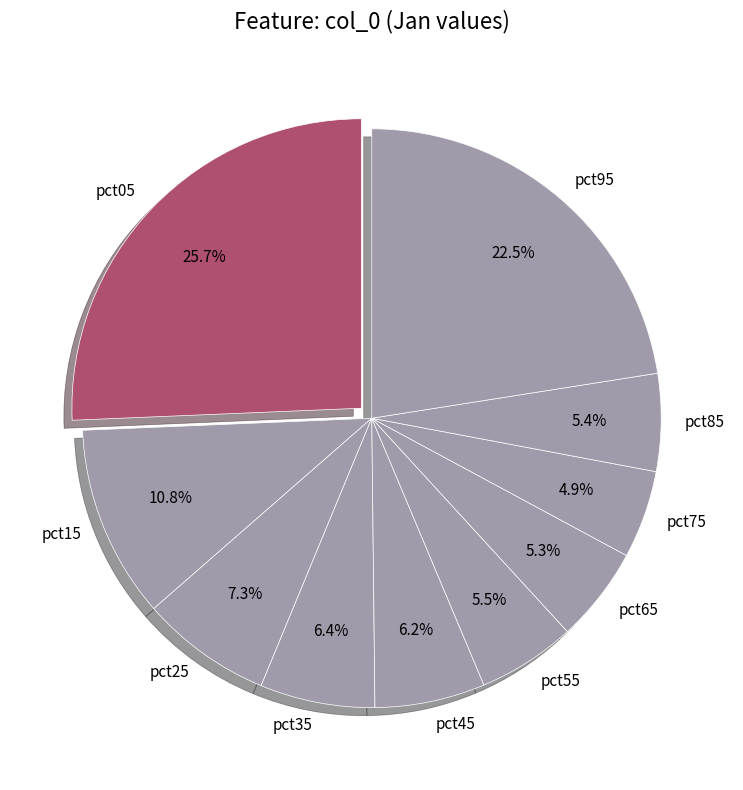

Combined, do pct35 and pct95 account for over 50%?

No